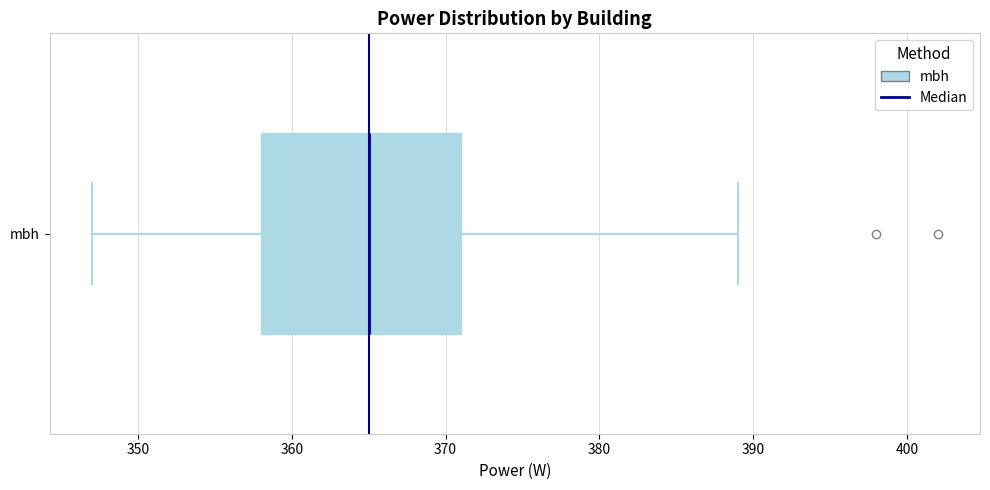

Transcribe this box plot: give where the median line is, the range the box spans, and where the two whiskers end, as read against the x-axis. The values are not printed on the chart, so give them approximately, as read against the axis.

median 365, box 358 to 371, whiskers 347 to 389